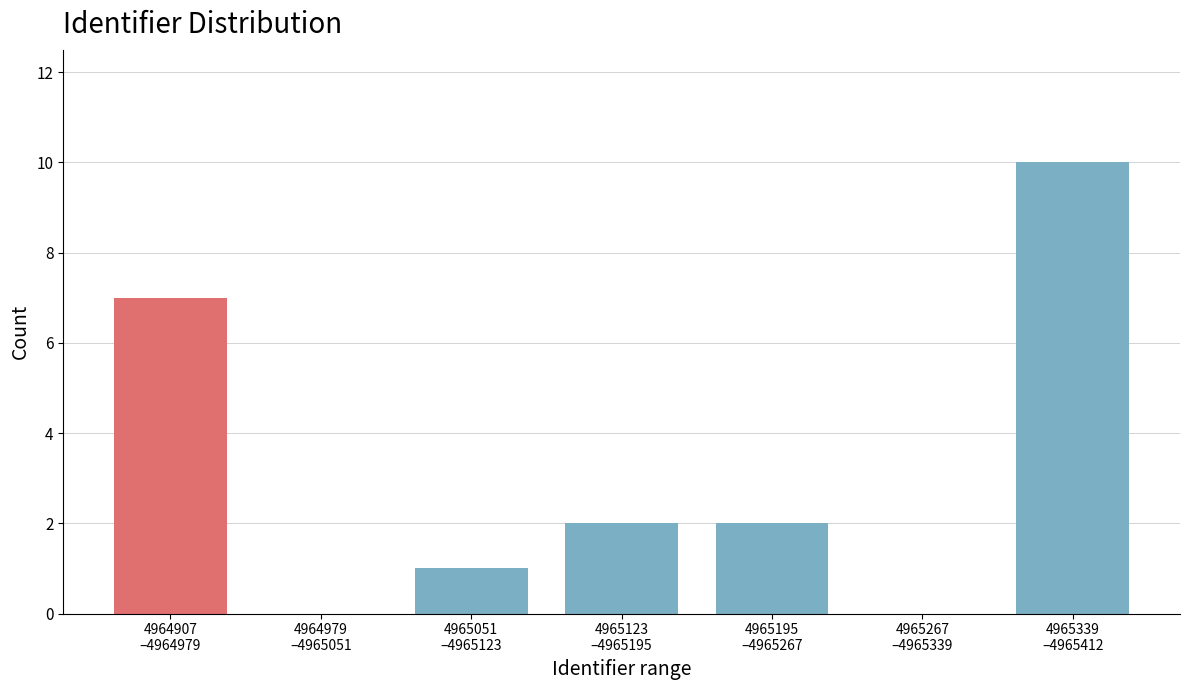

What is the greatest value displayed?

10